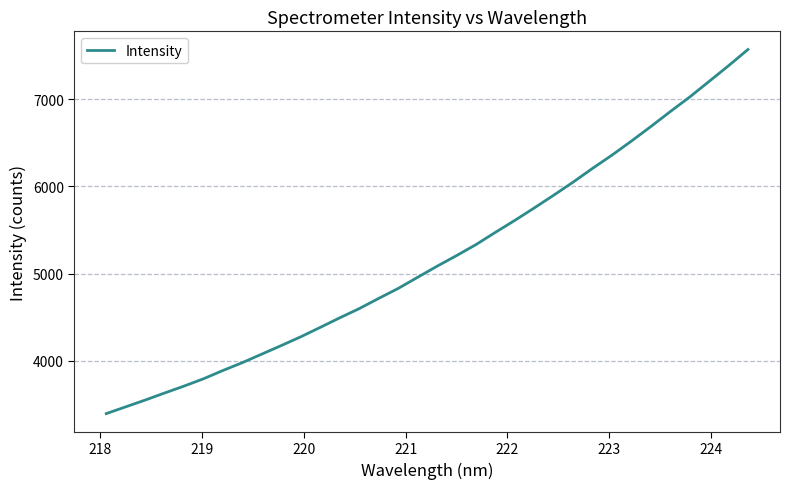

What is the maximum value shown in the chart?

7569.5